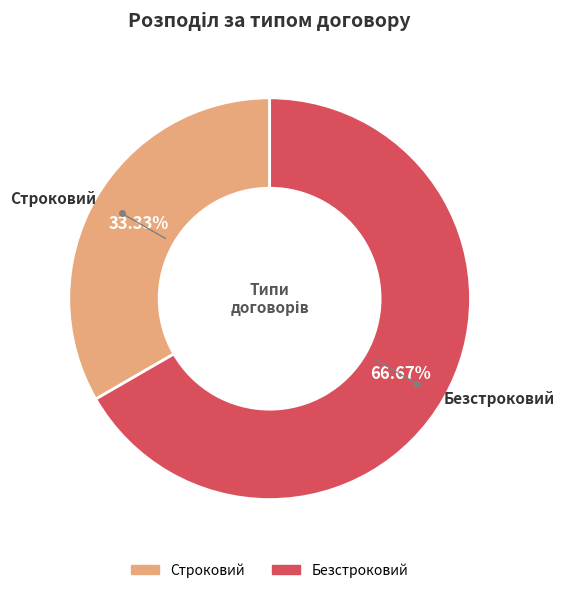

To the nearest percent, what portion does Безстроковий represent?

67%